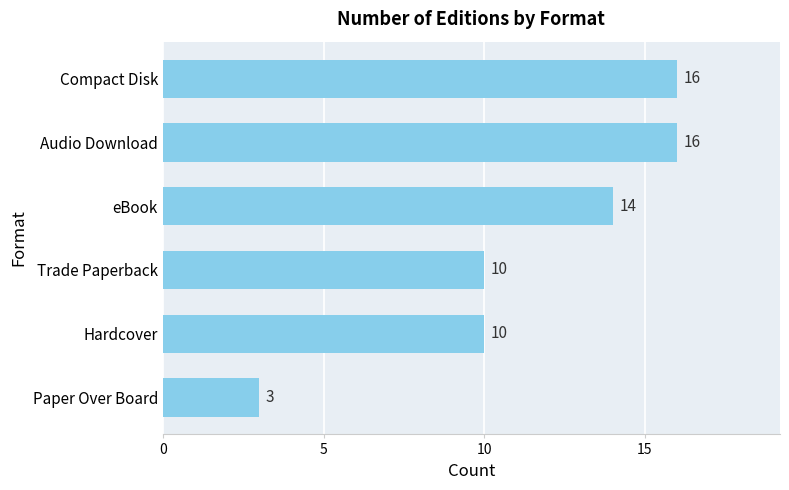

The chart shows a value of 16 at Audio Download. True or false?

True